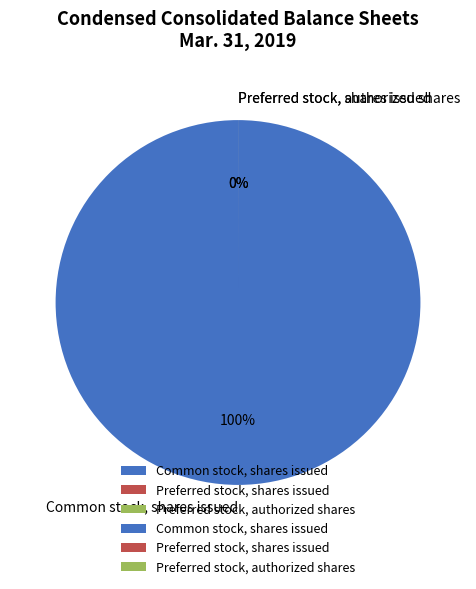

The Preferred stock, shares issued slice represents 1% of the pie. True or false?

False